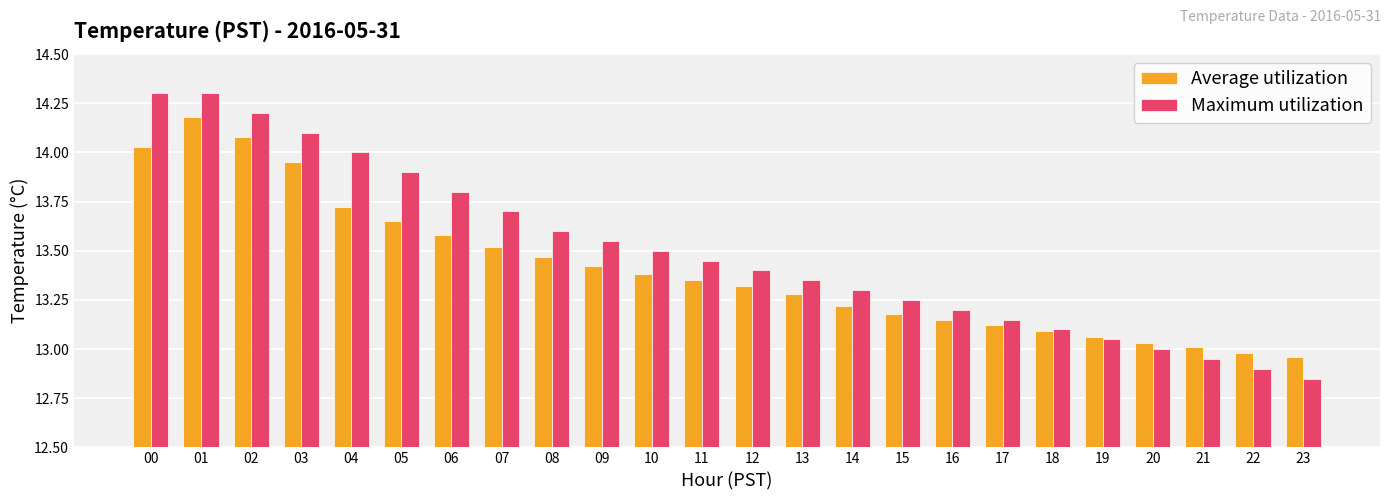

What are all the series names shown in the legend?

Average utilization, Maximum utilization